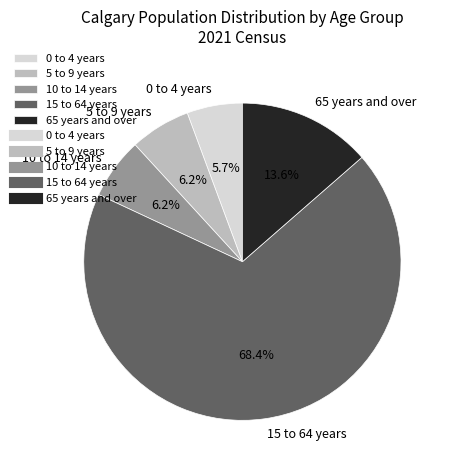

To the nearest percent, what portion does 15 to 64 years represent?

68%